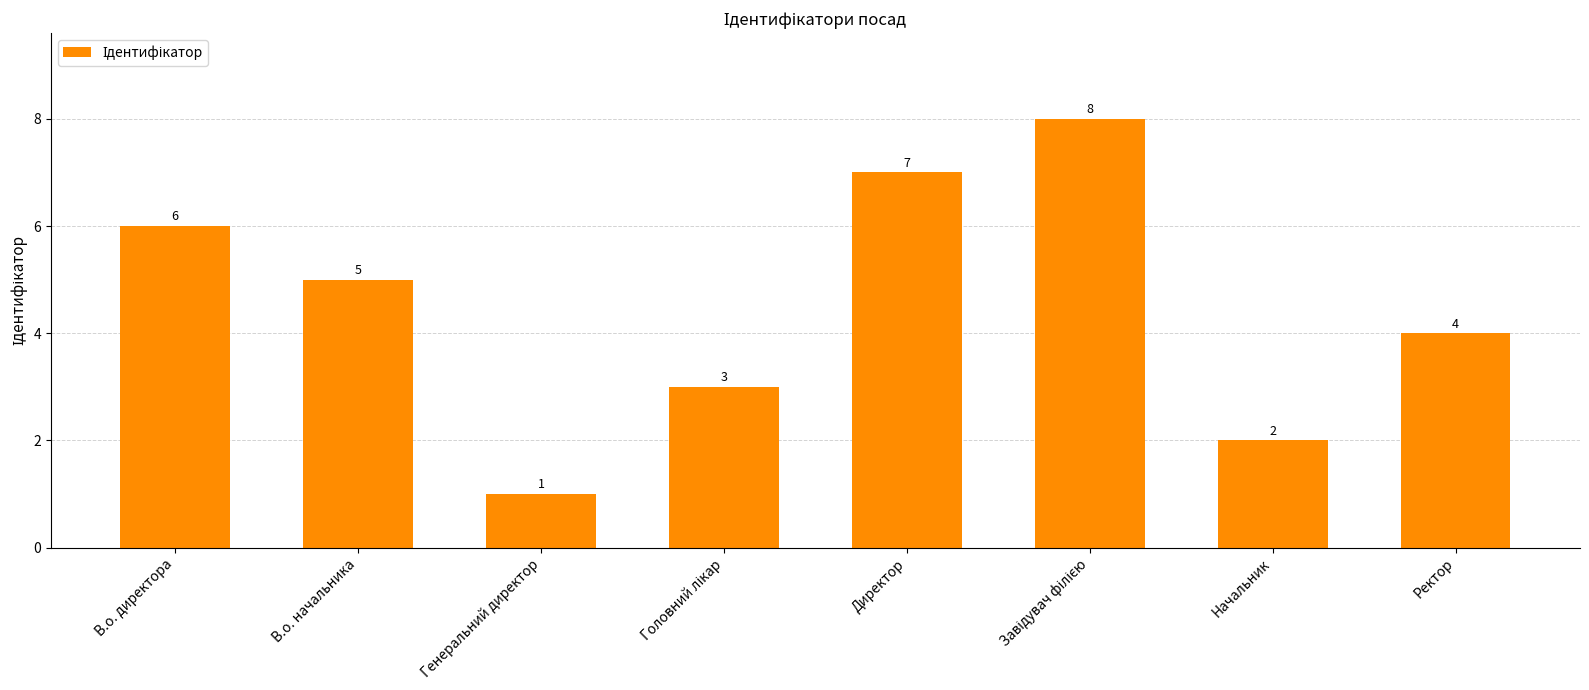

Which category has the lowest value across all series?

Генеральний директор